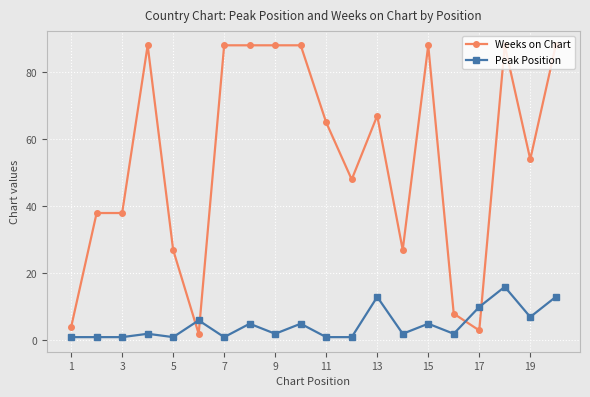

What is the value of the Weeks on Chart point at the 14th from the left?

27